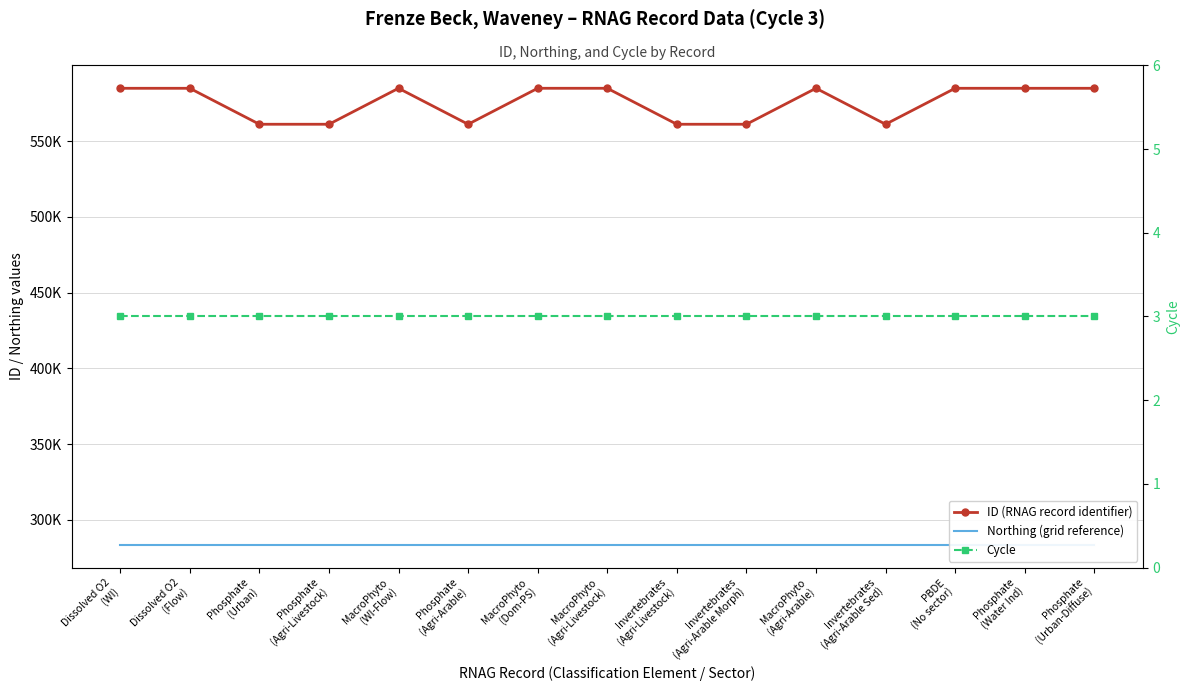

What is the spread (max minus min) of values at PBDE
(No sector)?

584880